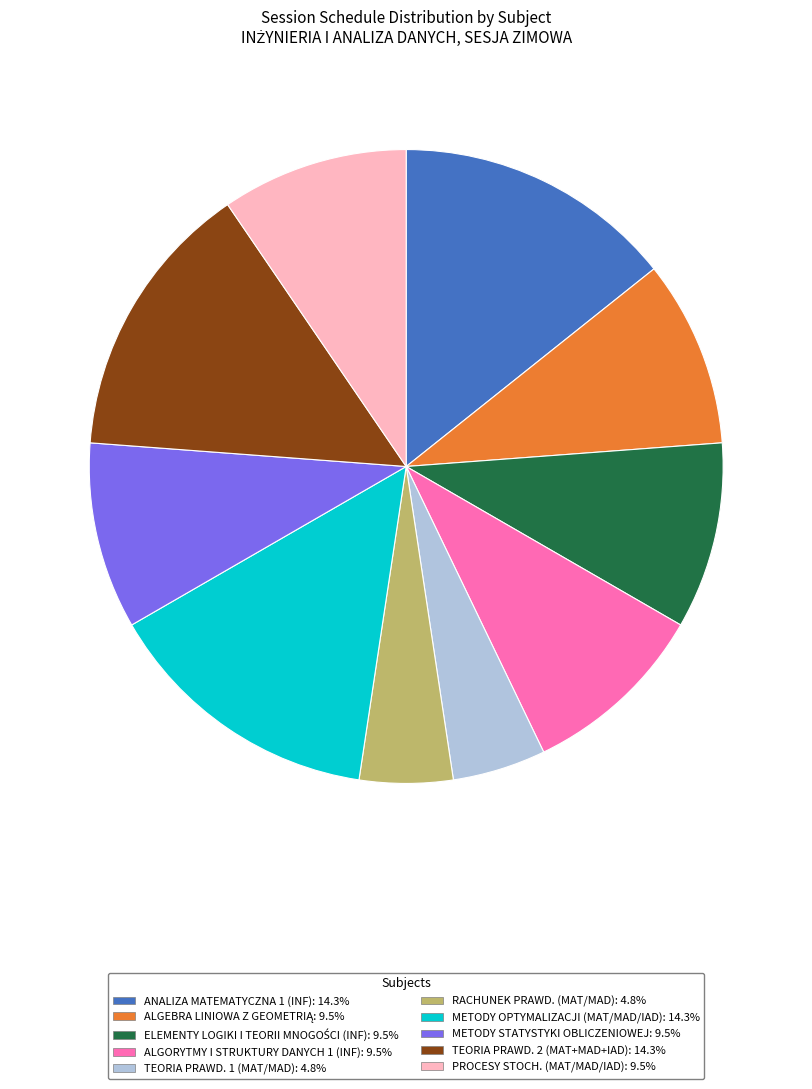

Is TEORIA PRAWD. 2 (MAT+MAD+IAD) the majority of the pie?

No